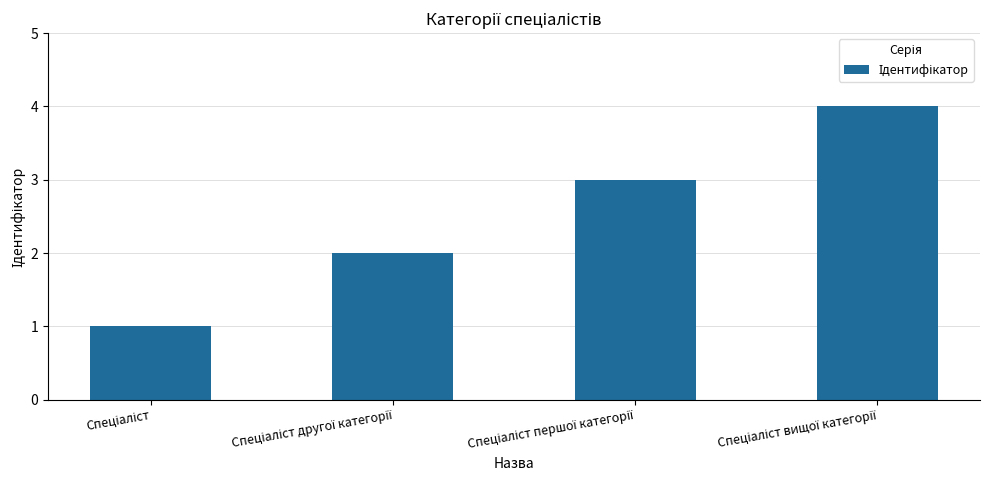

How many bars are there in total?

4